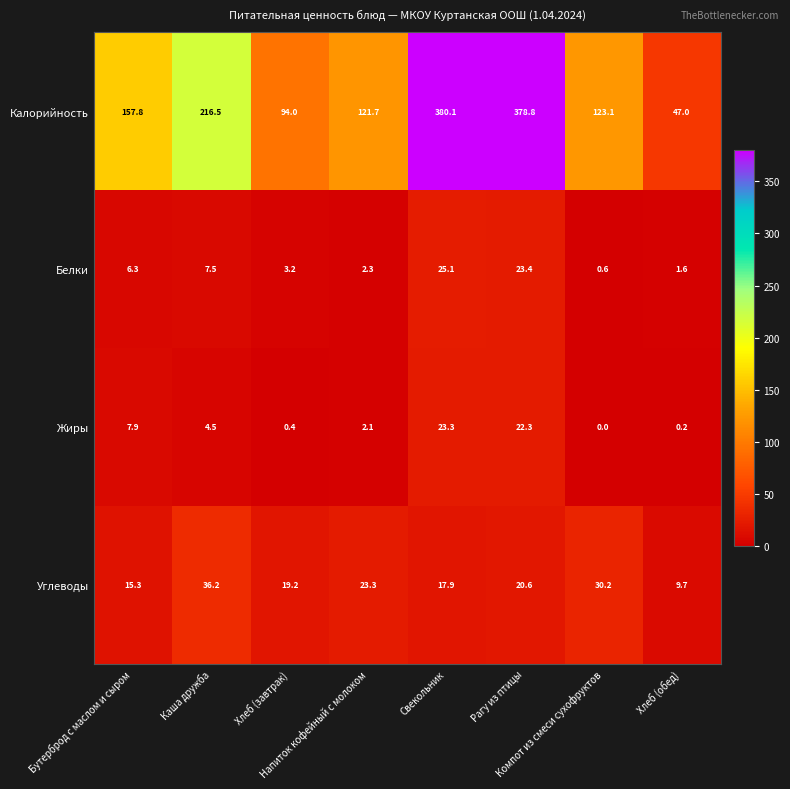

Which series has the largest range (max minus min)?

Калорийность